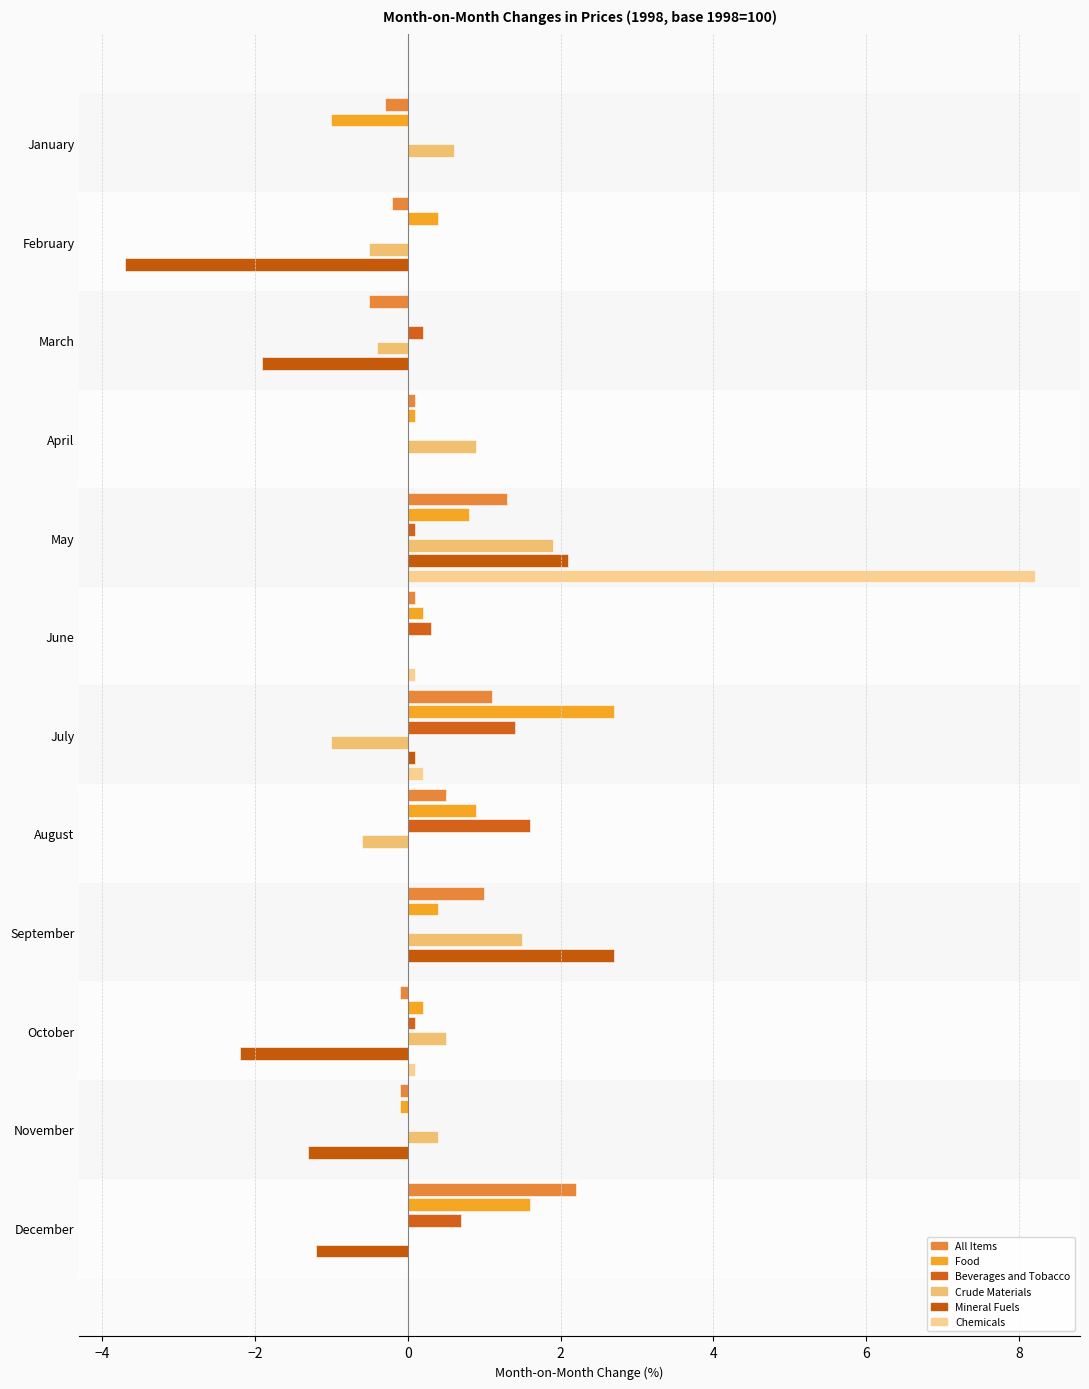

Which category has the highest value across all series?

May